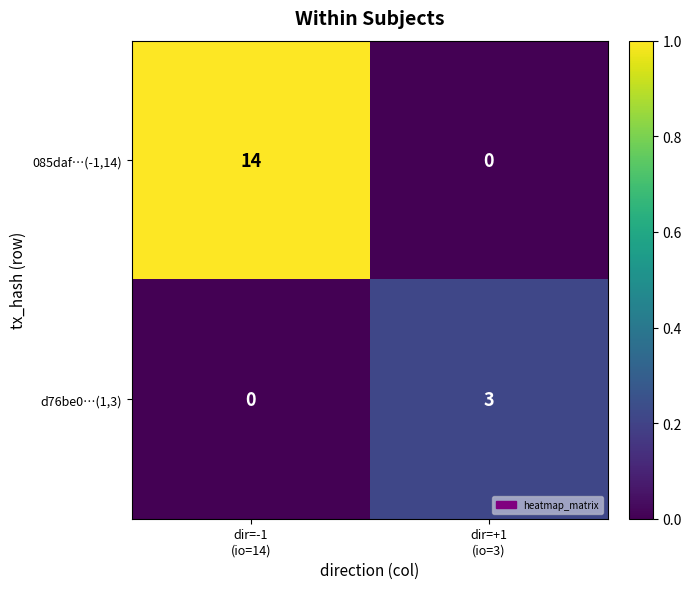

What is the difference between the maximum and minimum values in the 085daf…(-1,14) series?

14